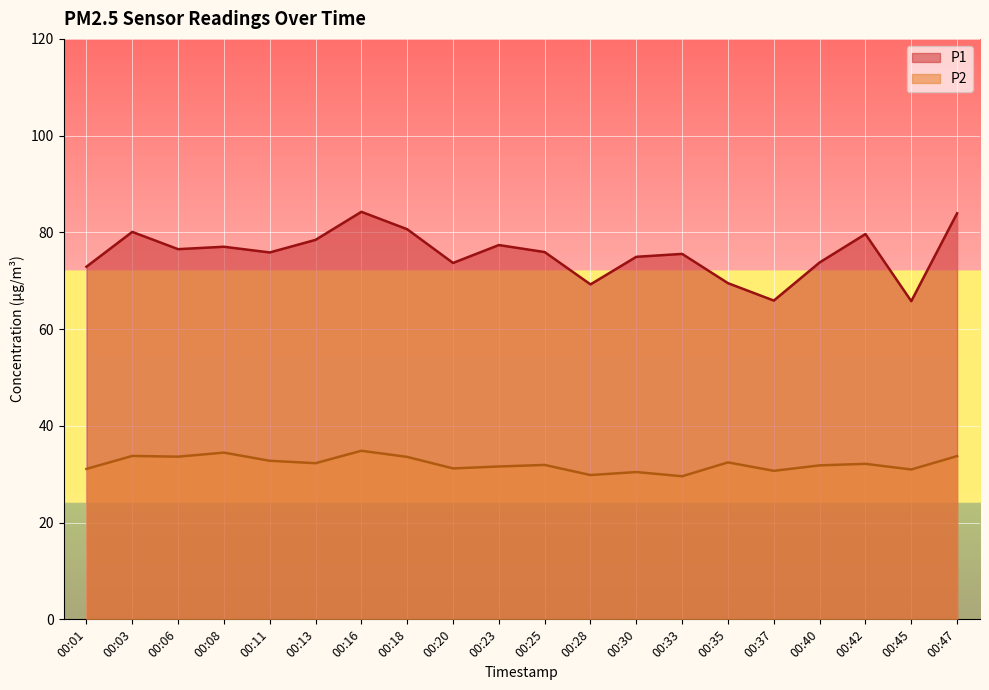

True or false: P1 has a value of 65.9 at 00:37.

True